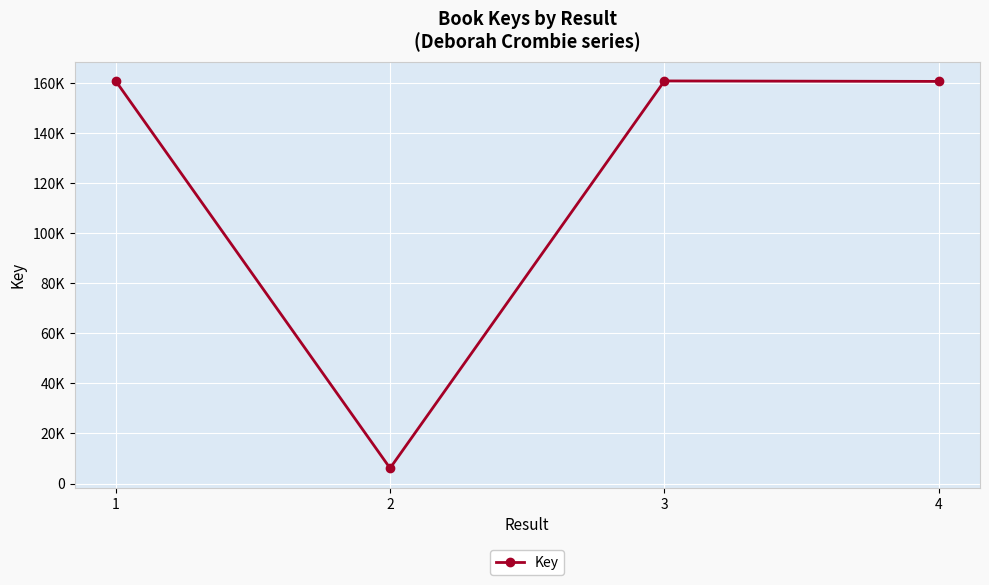

At which category does the chart reach its minimum across all series?

2